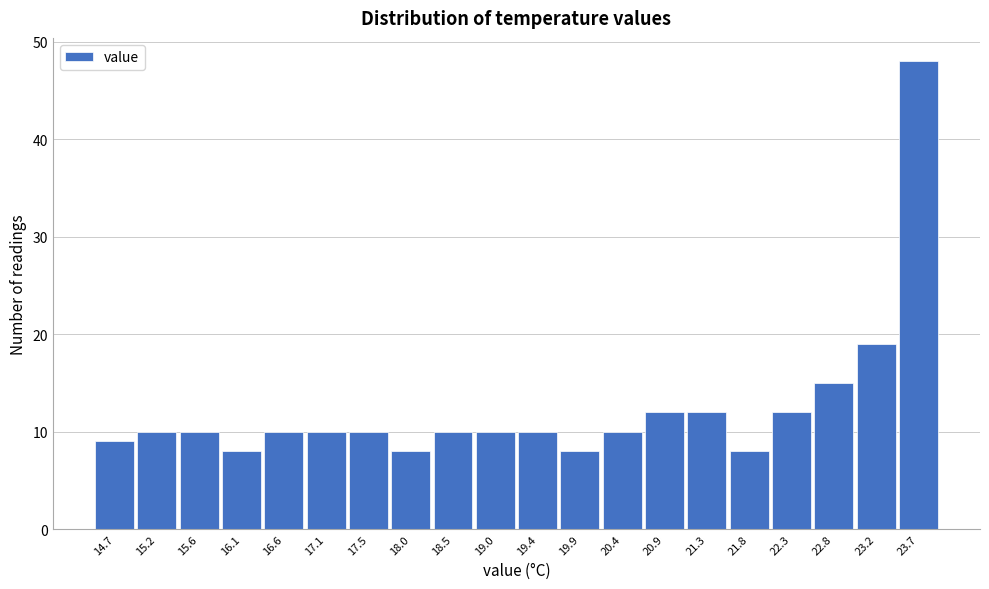

Reading left to right, transcribe all the data shown in this chart.

14.7=9	15.2=10	15.6=10	16.1=8	16.6=10	17.1=10	17.5=10	18.0=8	18.5=10	19.0=10	19.4=10	19.9=8	20.4=10	20.9=12	21.3=12	21.8=8	22.3=12	22.8=15	23.2=19	23.7=48